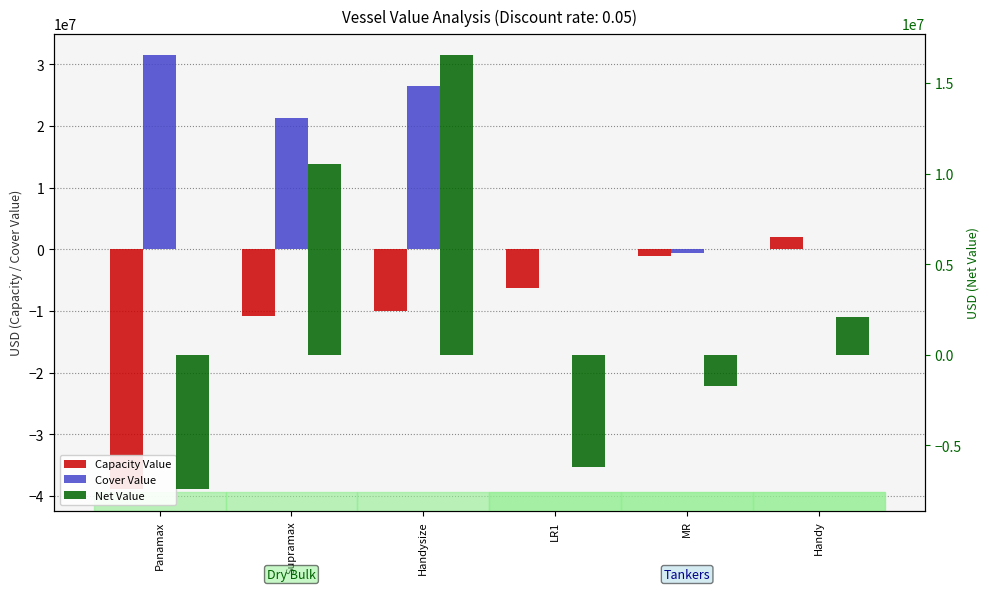

Rank the series by their maximum value, from highest to lowest.

Cover Value, Net Value, Capacity Value